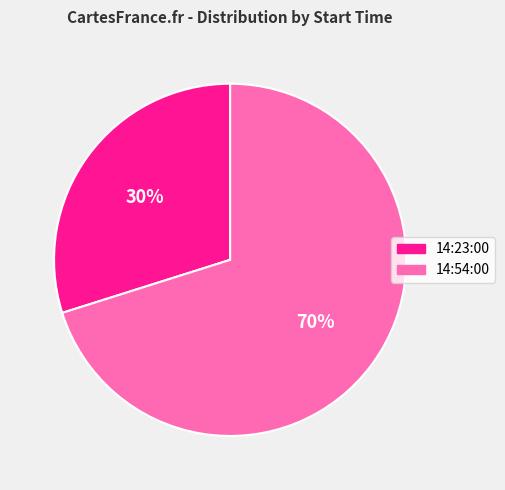

Is there a majority slice in this chart?

Yes